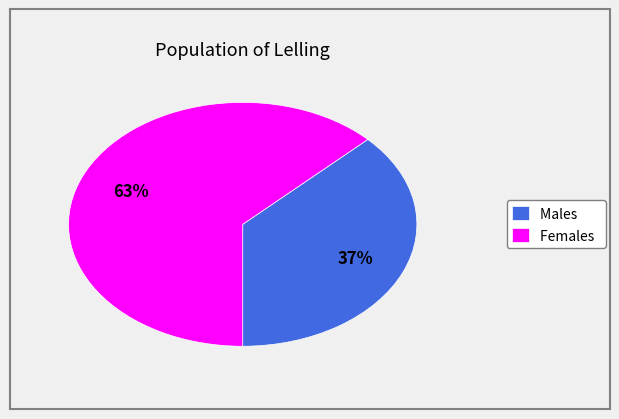

What percentage is the Females slice, to the nearest percent?

63%